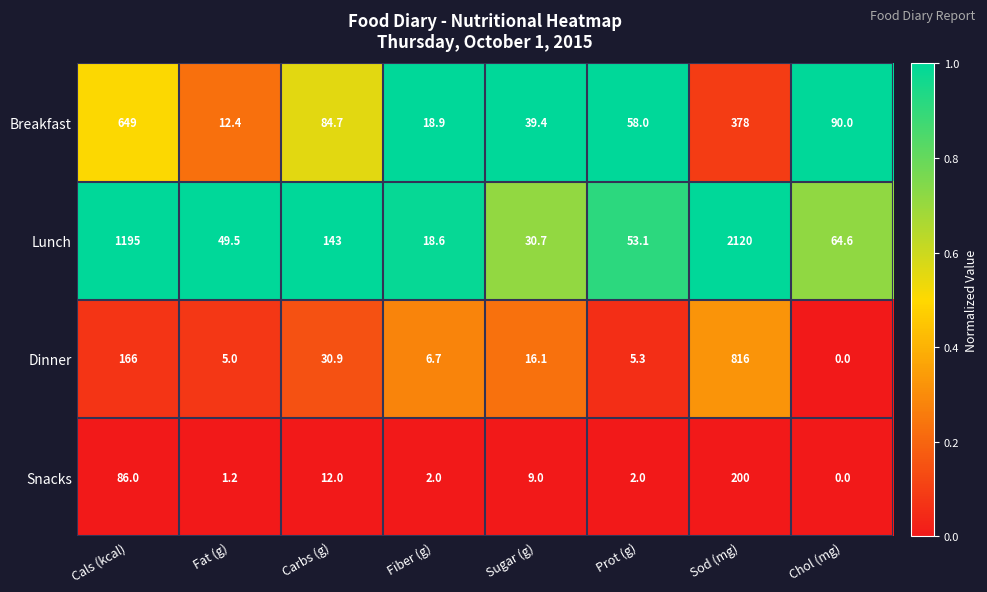

At which category is the sum across all series the highest?

Sod (mg)